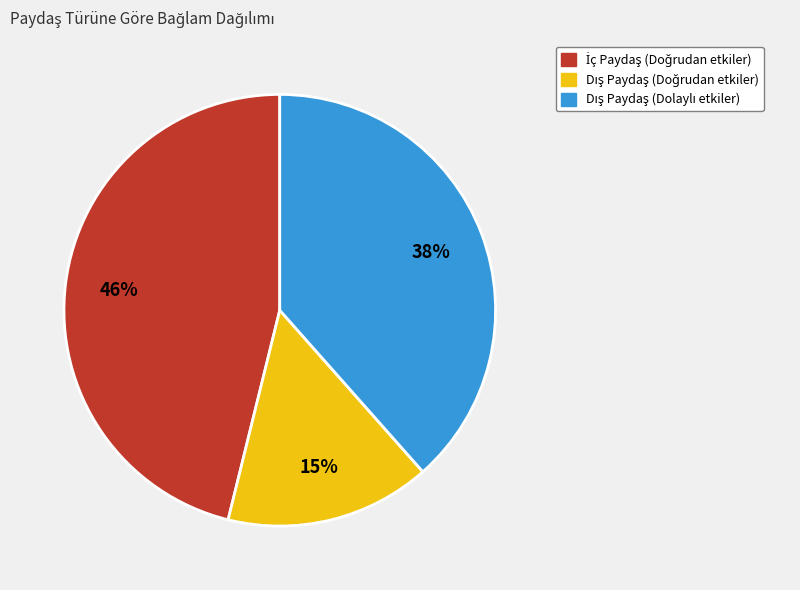

To the nearest percent, what is the difference between the largest and smallest slice percentages?

31%